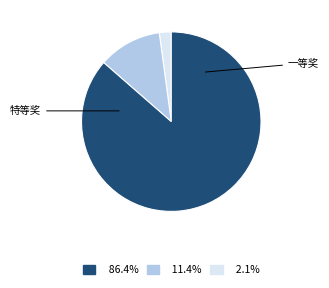

Does any single category account for the majority?

Yes